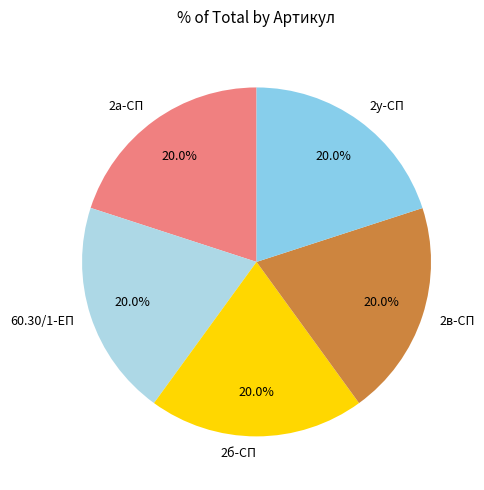

Does any single category account for the majority?

No